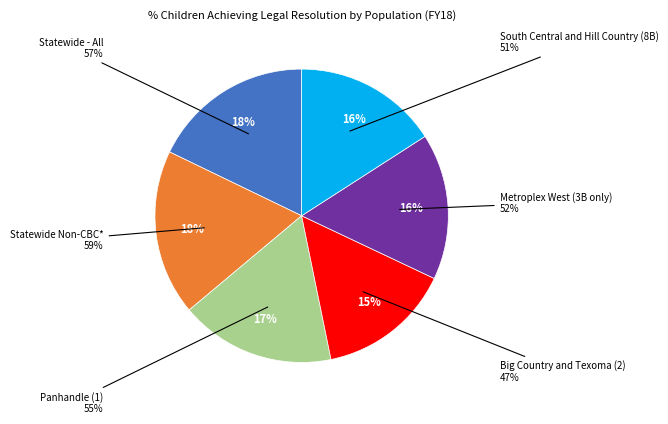

To the nearest percent, what is the average slice percentage?

17%